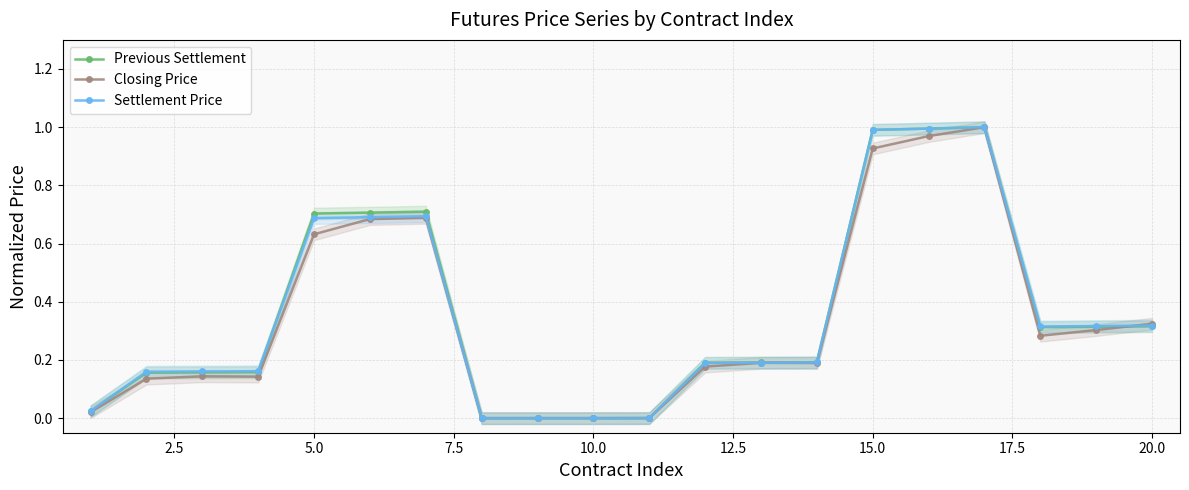

What is the sum of all Closing Price values?

6.8